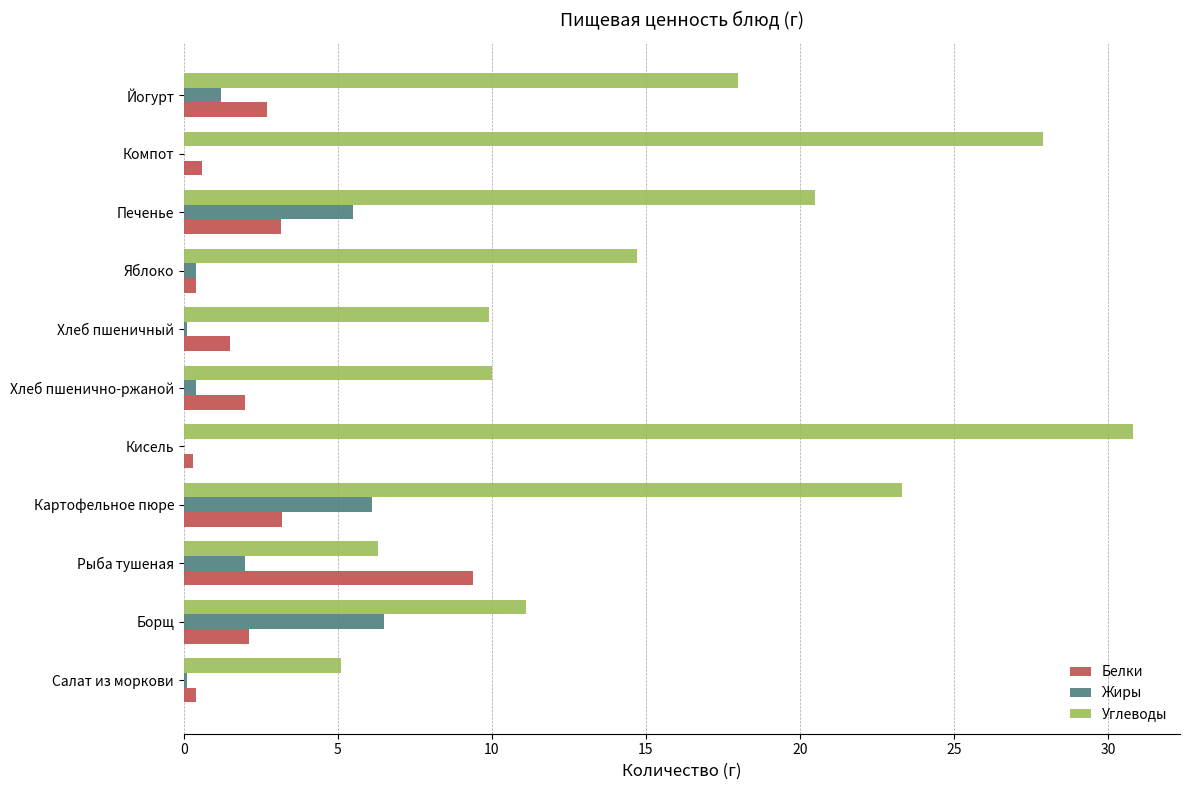

Which series has the largest total across all categories?

Углеводы